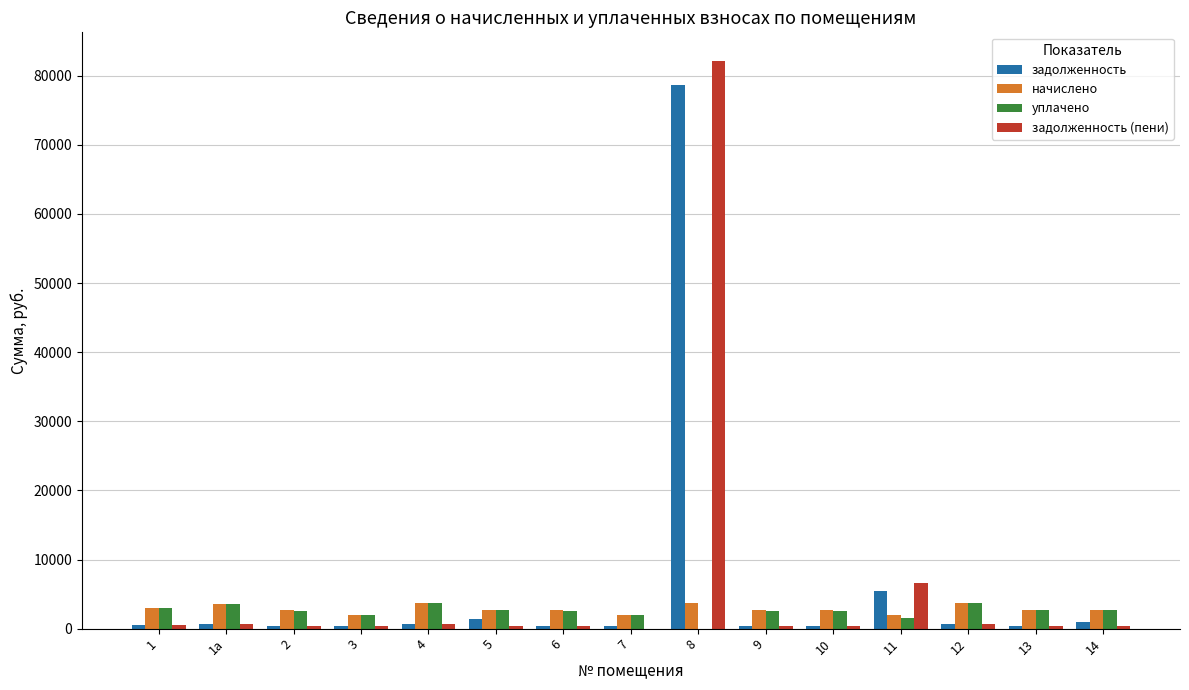

True or false: задолженность has a value of 597.8 at 1а.

True